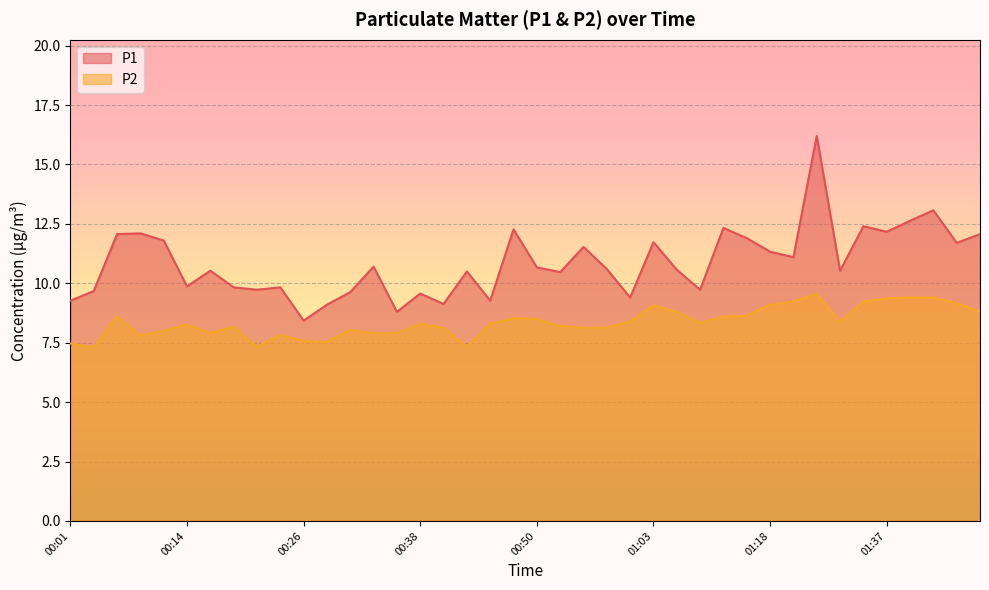

How many interior local peaks does the P2 series have?

9